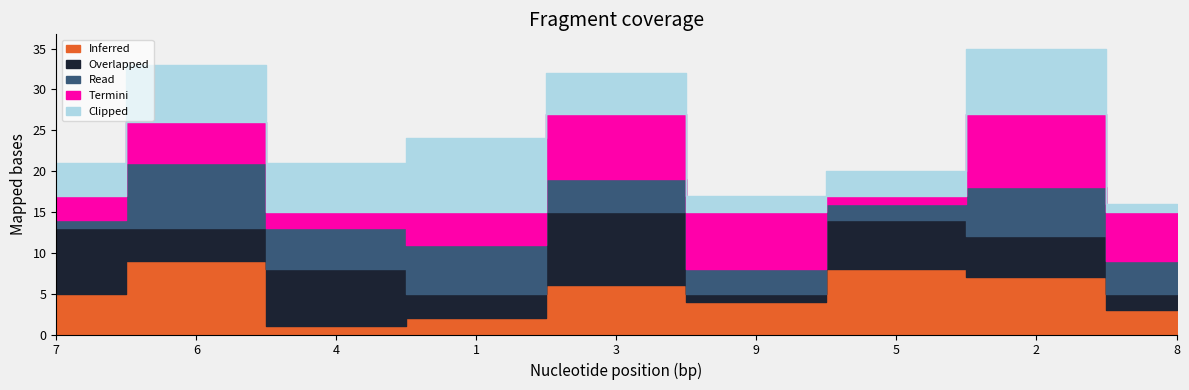

How many categories are shown in the chart?

9